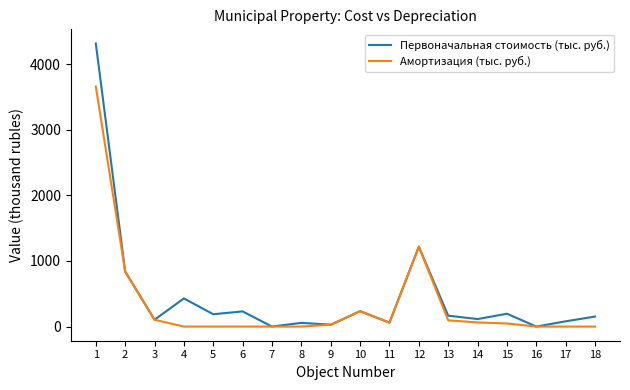

List the series in order of their peak value, lowest first.

Амортизация (тыс. руб.), Первоначальная стоимость (тыс. руб.)